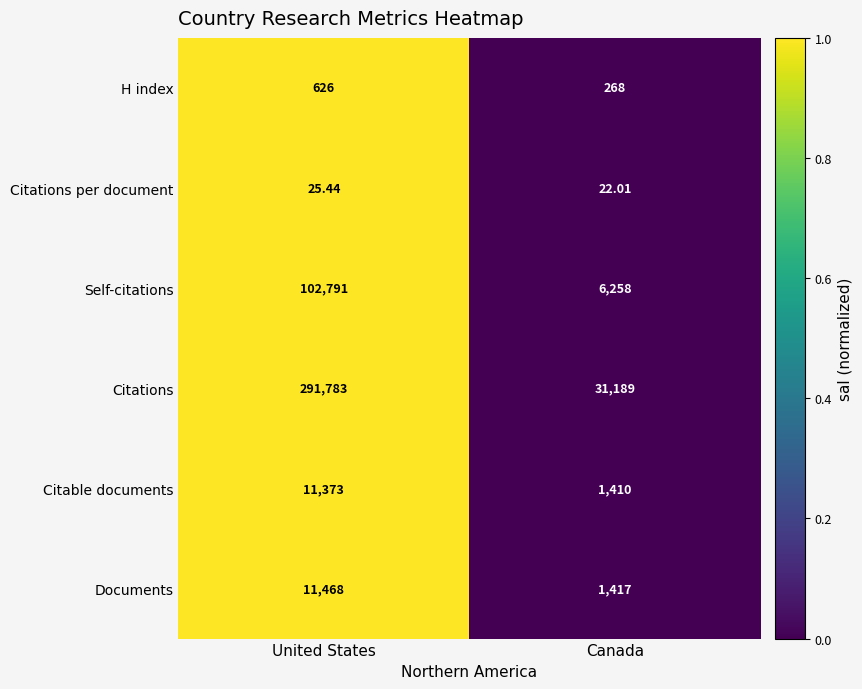

Which category has the lowest value across all series?

Canada